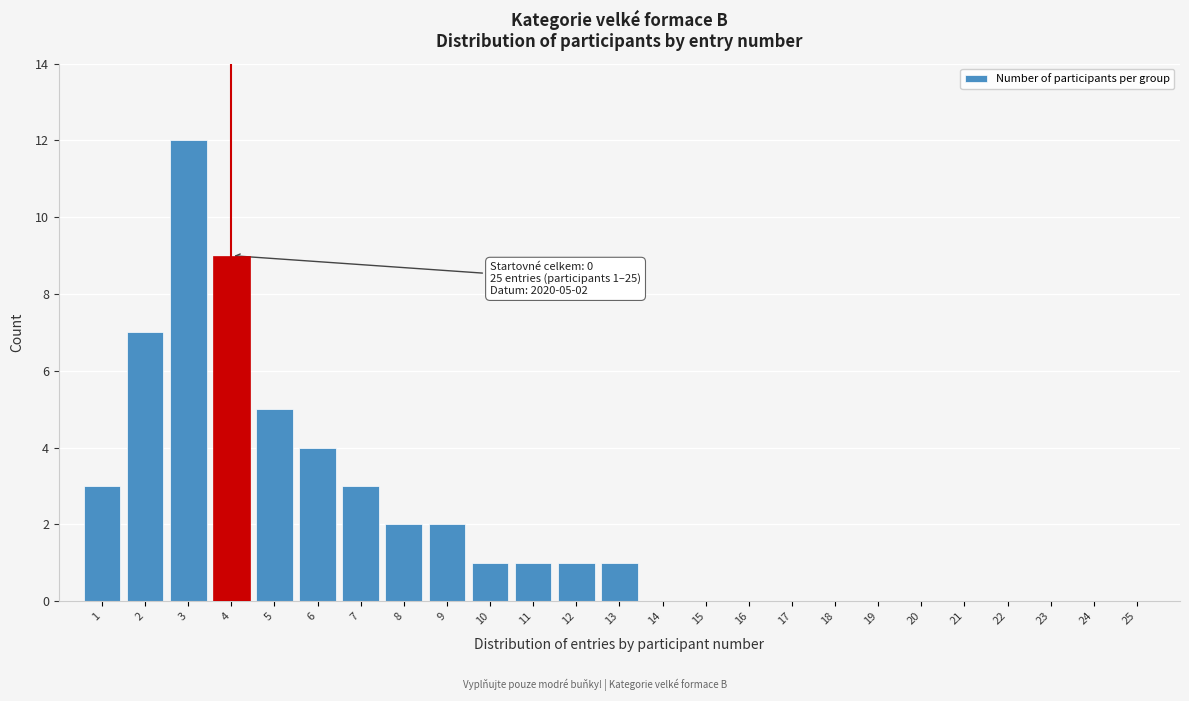

Reading right to left, what are all the values shown in this chart?

25=0	24=0	23=0	22=0	21=0	20=0	19=0	18=0	17=0	16=0	15=0	14=0	13=1	12=1	11=1	10=1	9=2	8=2	7=3	6=4	5=5	4=9	3=12	2=7	1=3